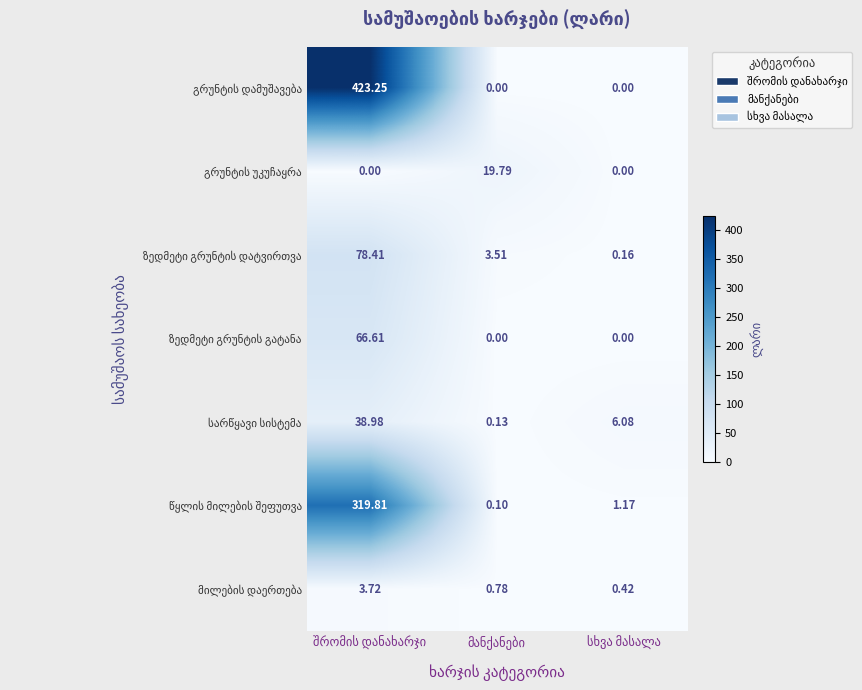

At which category does the chart reach its minimum across all series?

მანქანები